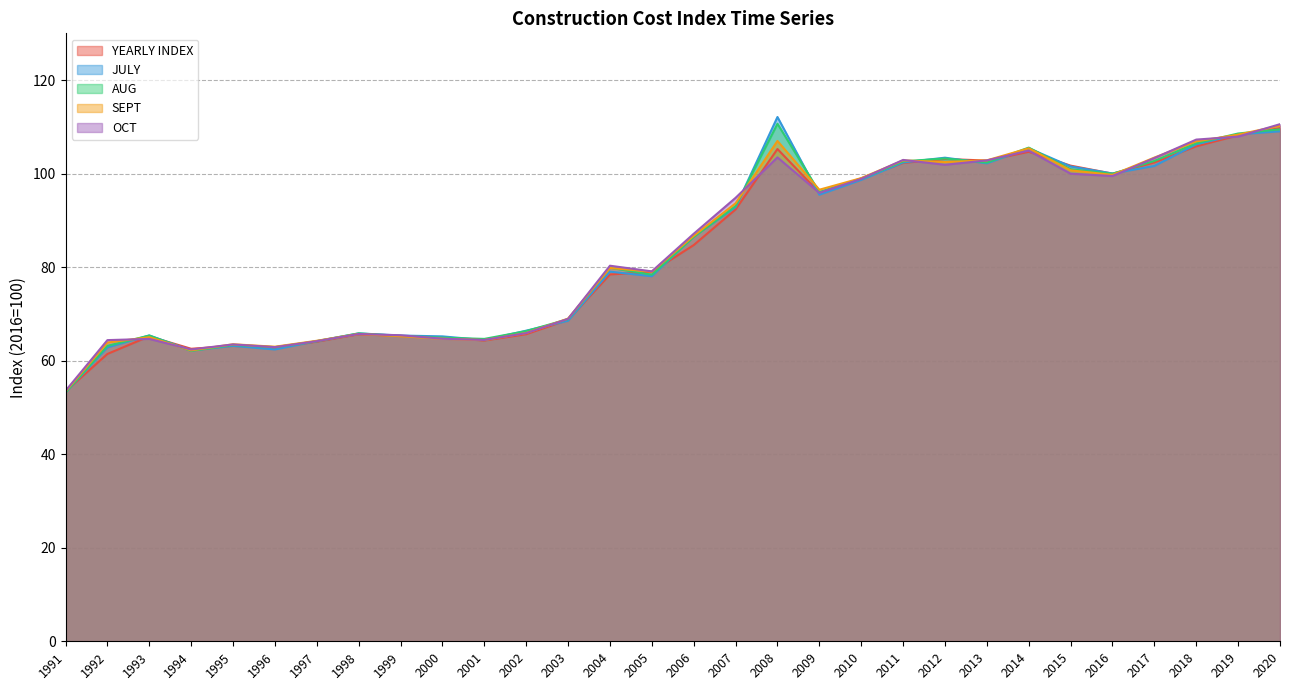

Rank the series by their maximum value, from lowest to highest.

YEARLY INDEX, SEPT, OCT, AUG, JULY